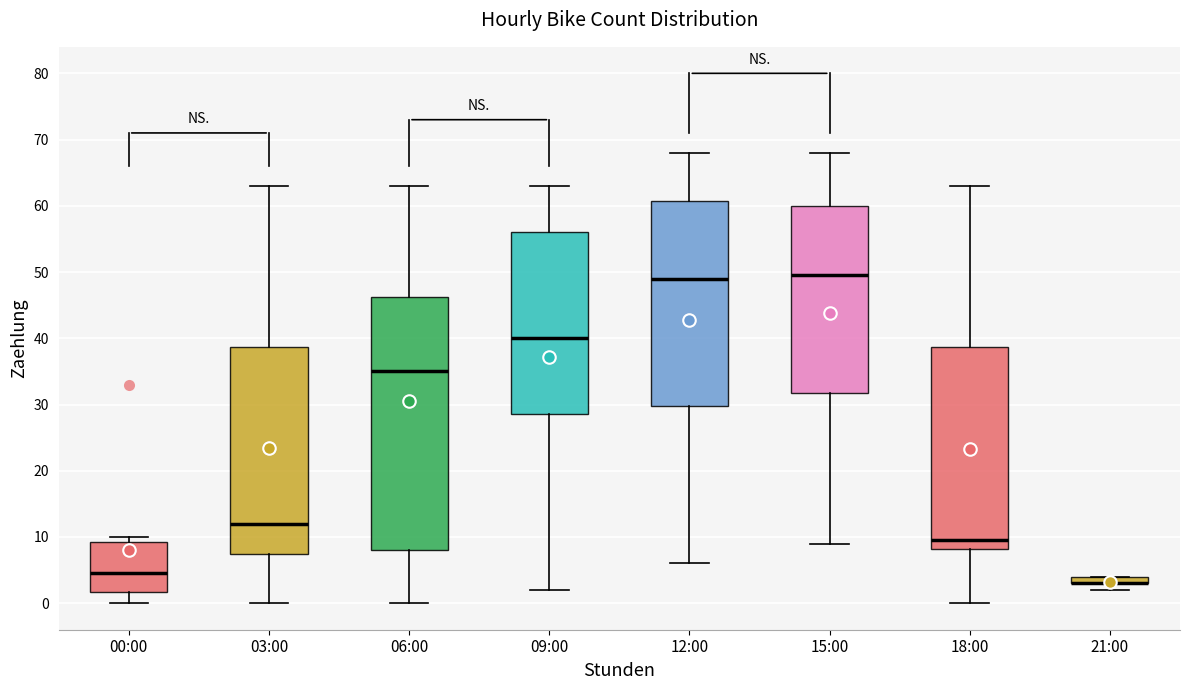

Which box is the tallest, from its lower edge to its upper edge?

06:00